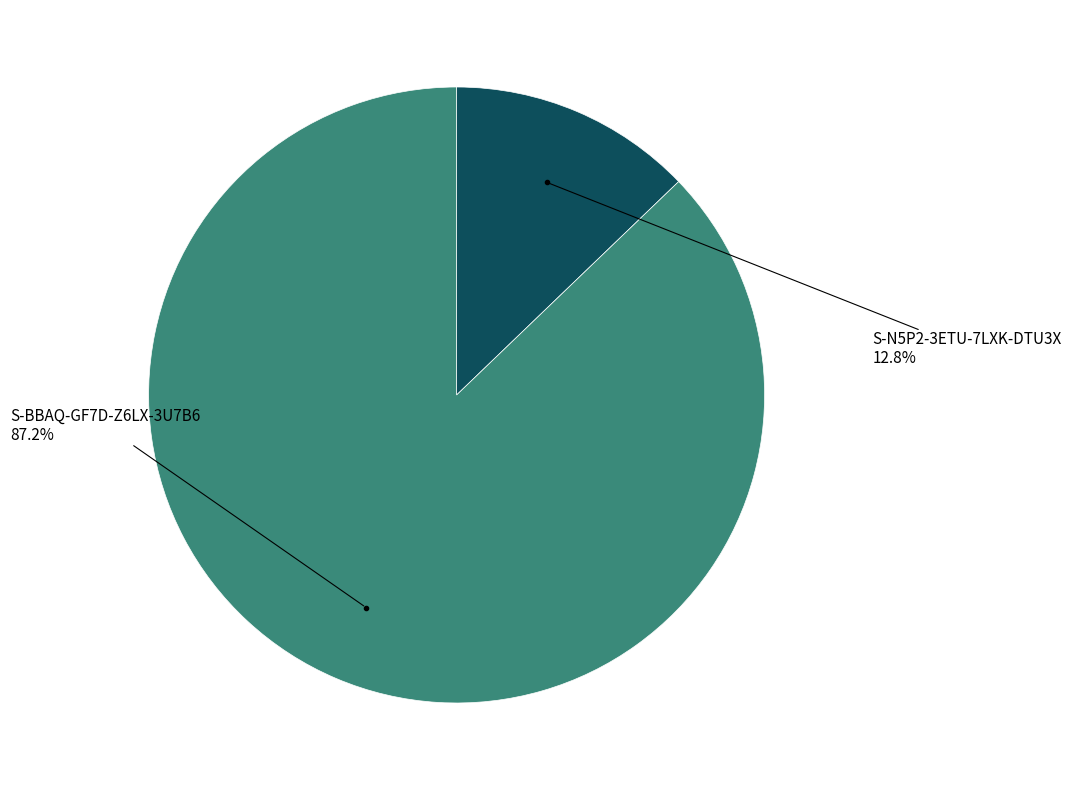

Does any single category account for the majority?

Yes